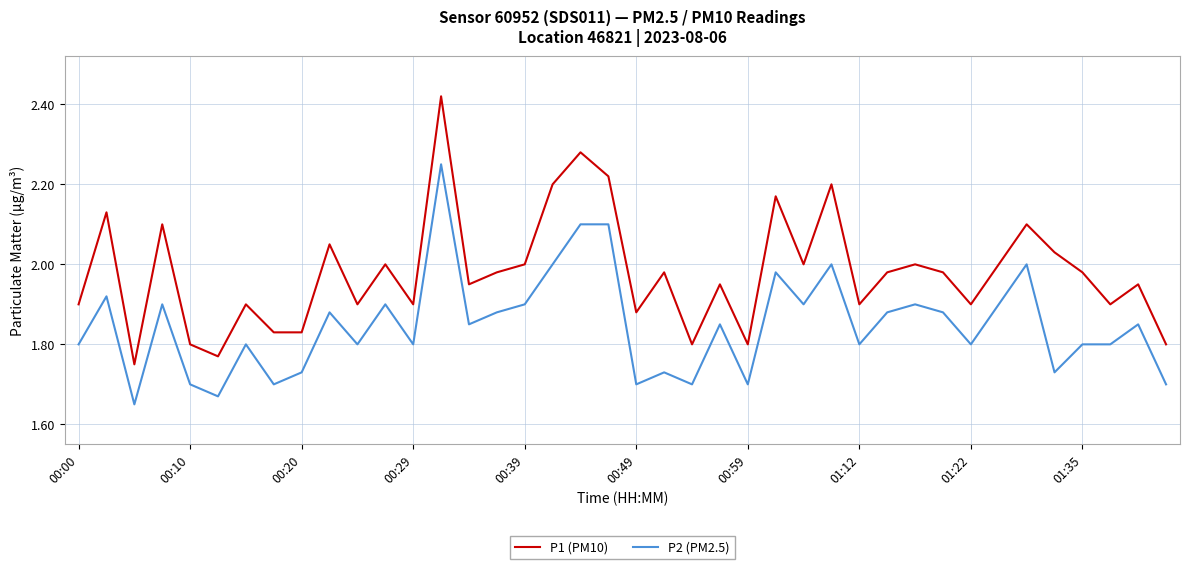

List the series in order of their overall mean, highest first.

P1 (PM10), P2 (PM2.5)